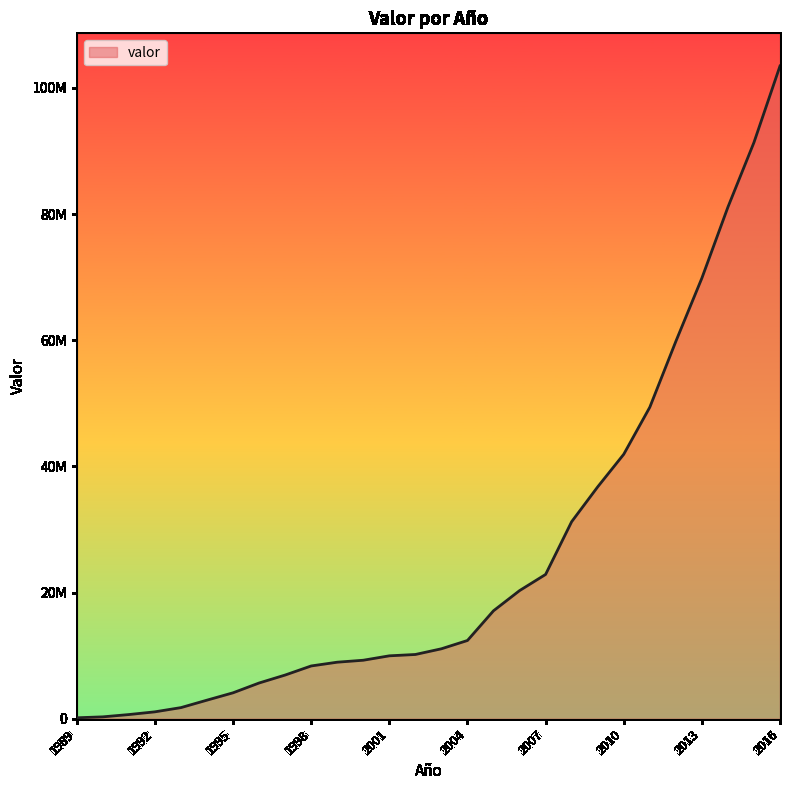

At which category does the chart reach its minimum across all series?

1989